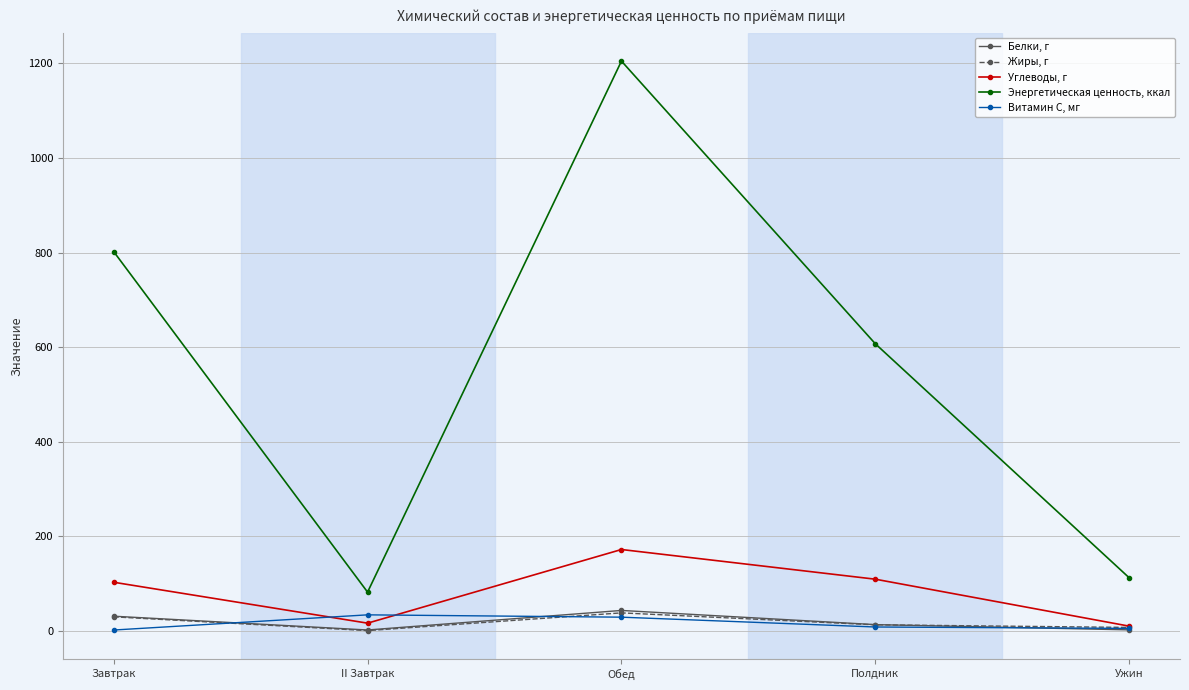

What is the total value across all series at Обед?

1486.6